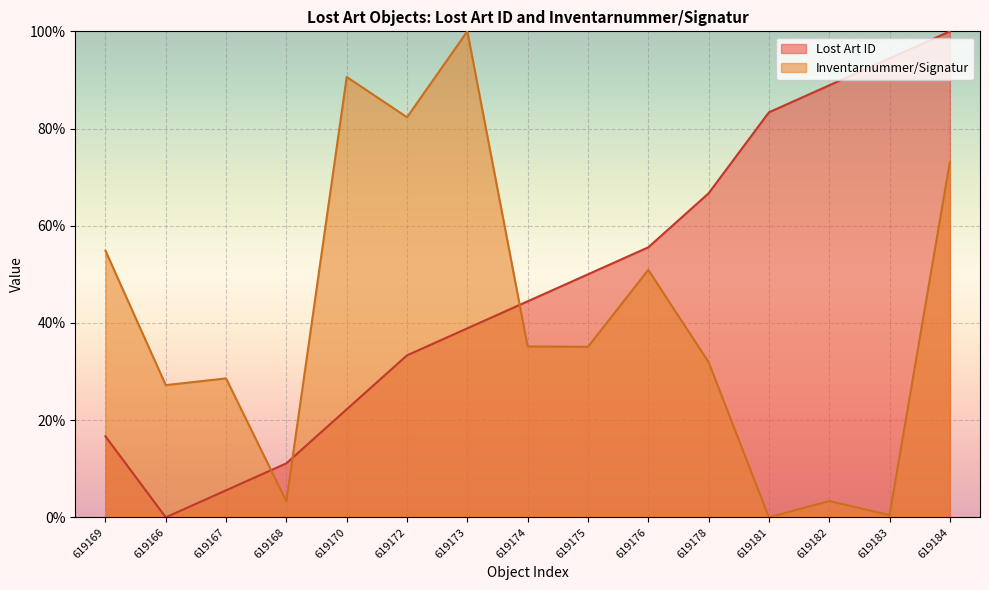

What is the maximum value shown in the chart?

100.0